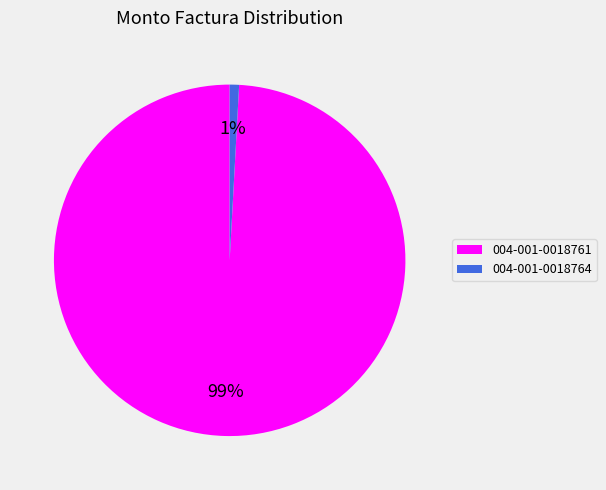

Which slice is the smallest?

004-001-0018764